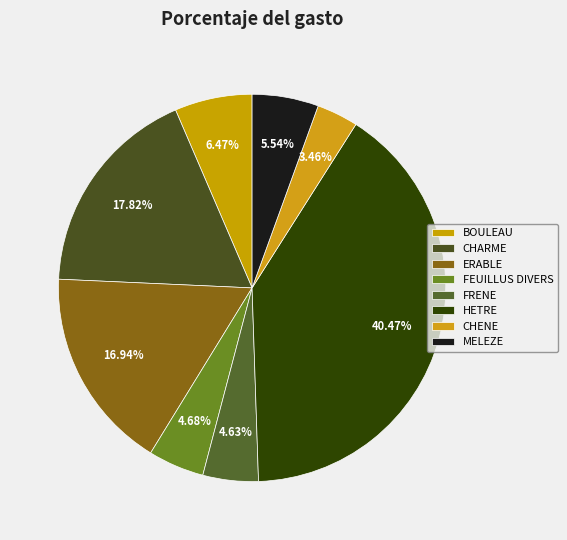

What percentage is NOT represented by FEUILLUS DIVERS?

95.3%